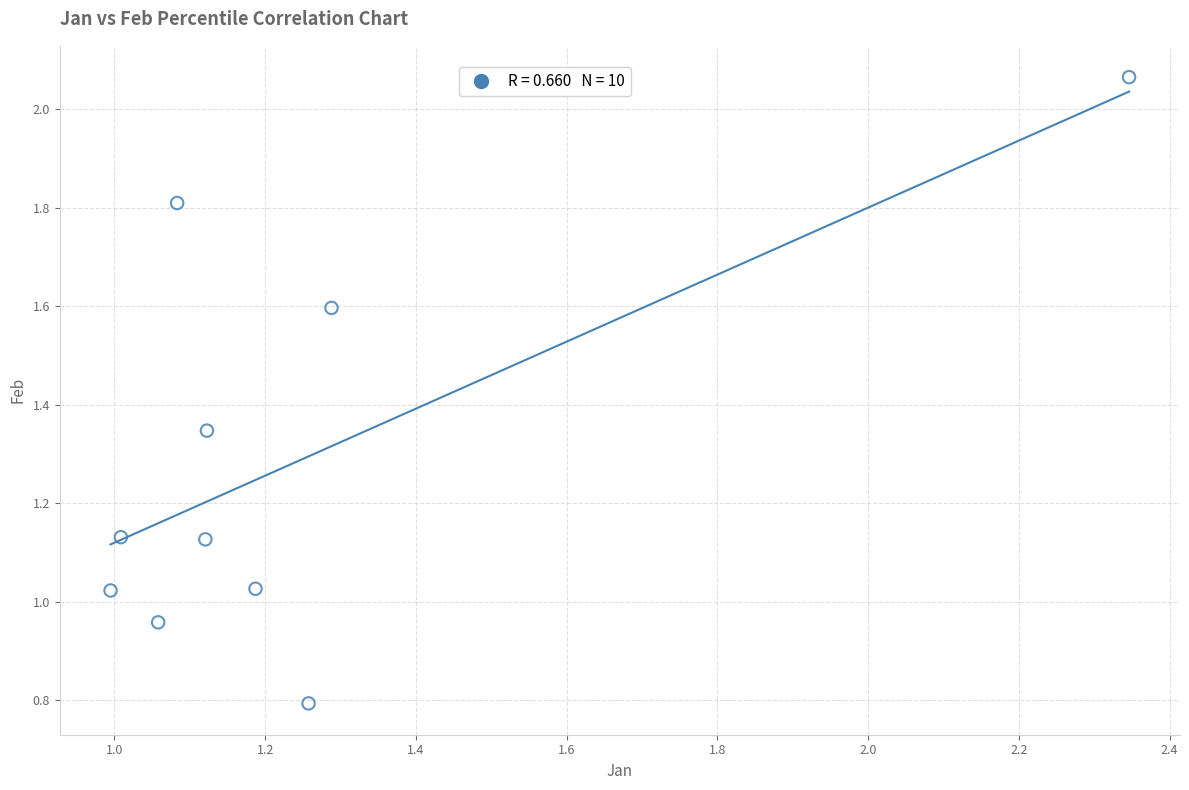

What is the range of X values (max minus min)?

1.4